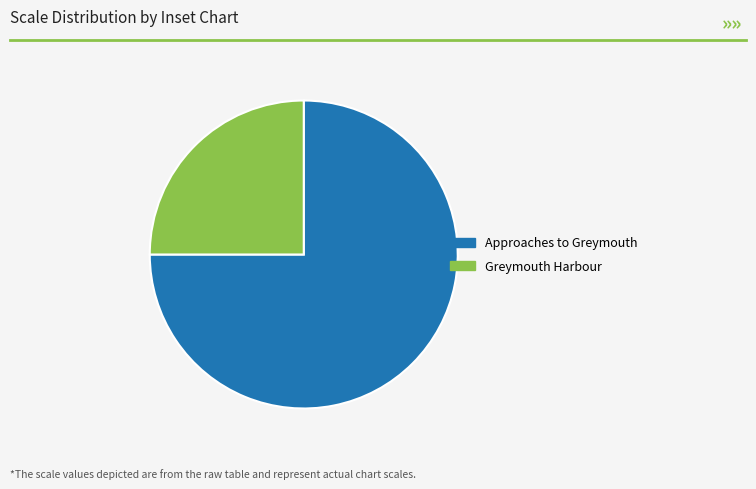

How many segments does this pie chart have?

2